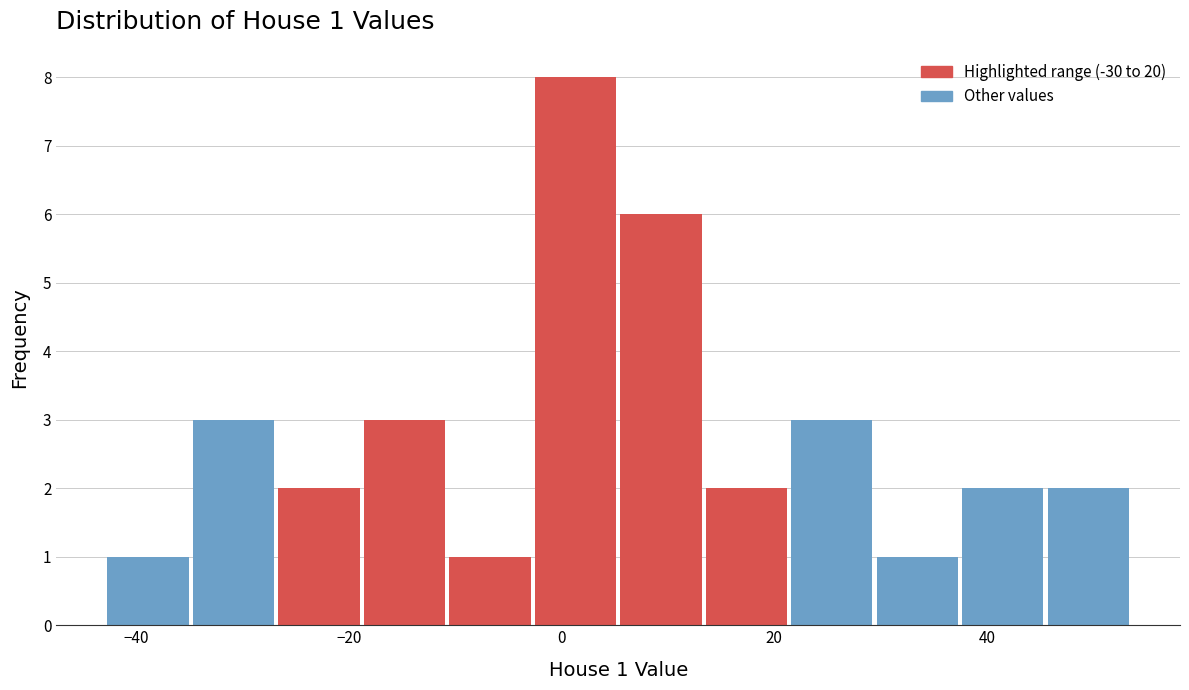

Which range on the x-axis has the tallest bar?

-2 to 6